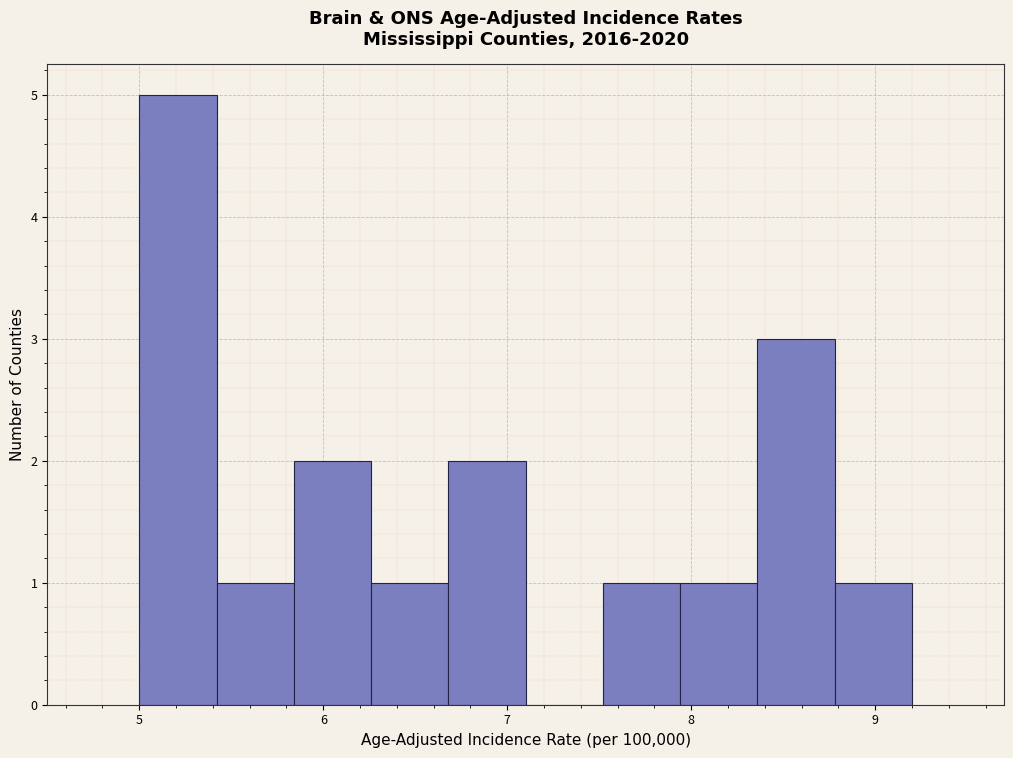

How tall is the bar that spans 8.78 to 9.20 on the x-axis? Neither the bar edges nor the heights are printed on the chart, so give them approximately, as read against the axes.

1